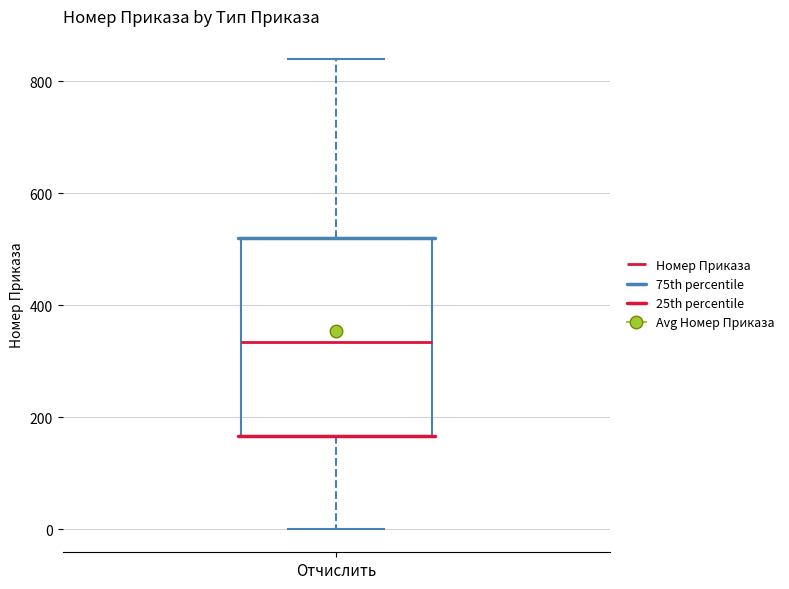

Where does the upper whisker of the box for Отчислить end on the y-axis? The values are not printed on the chart, so give them approximately, as read against the axis.

840